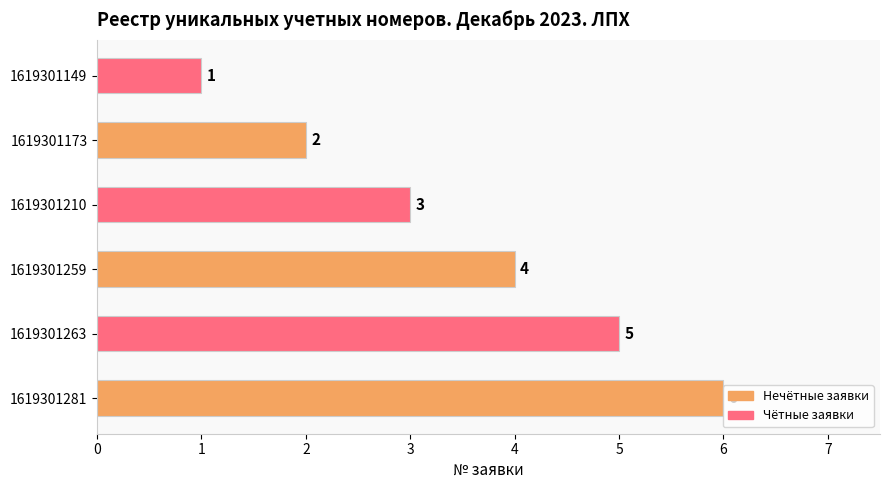

Between 1619301263 and 1619301259, which is larger?

1619301263